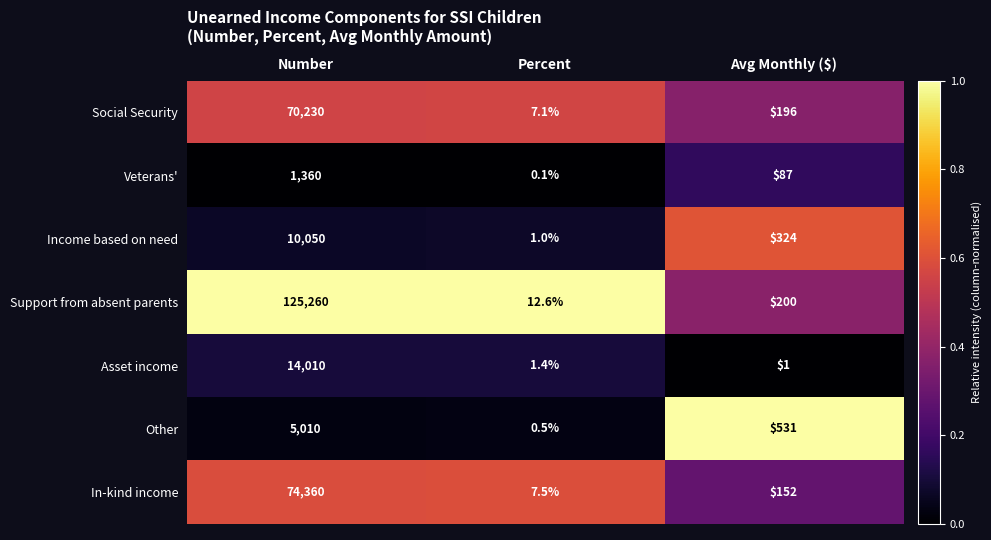

What is the average value of the Income based on need series?

3458.3